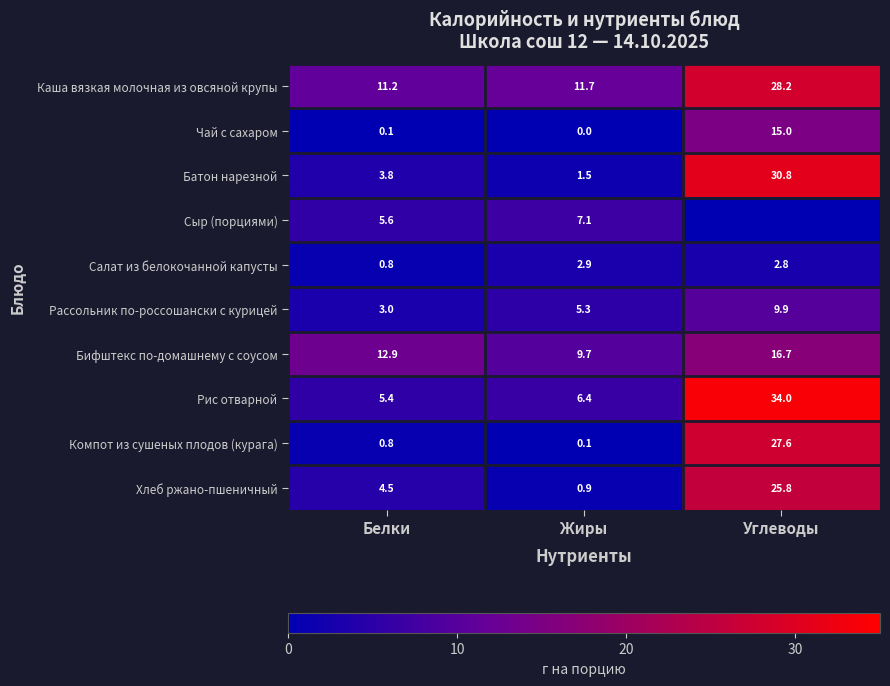

What is the total value across all series at Жиры?

45.6